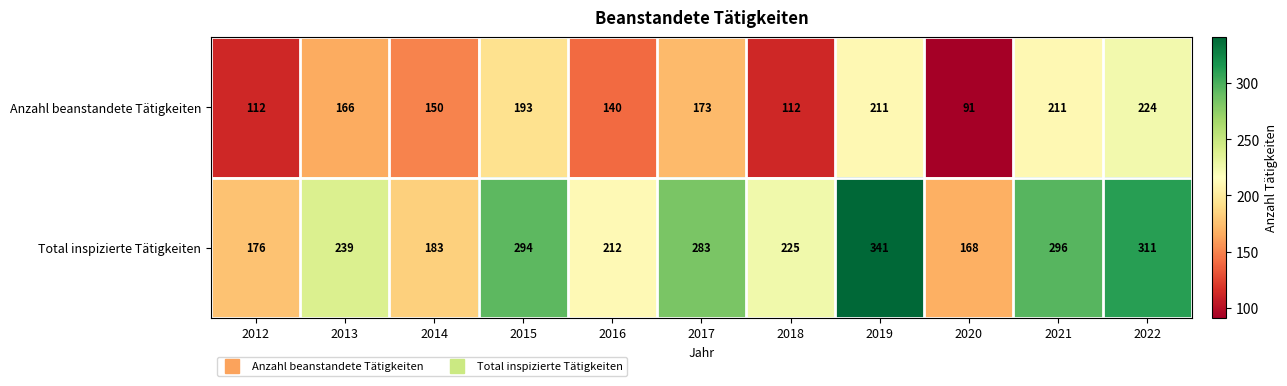

What is the minimum value shown in the chart?

91